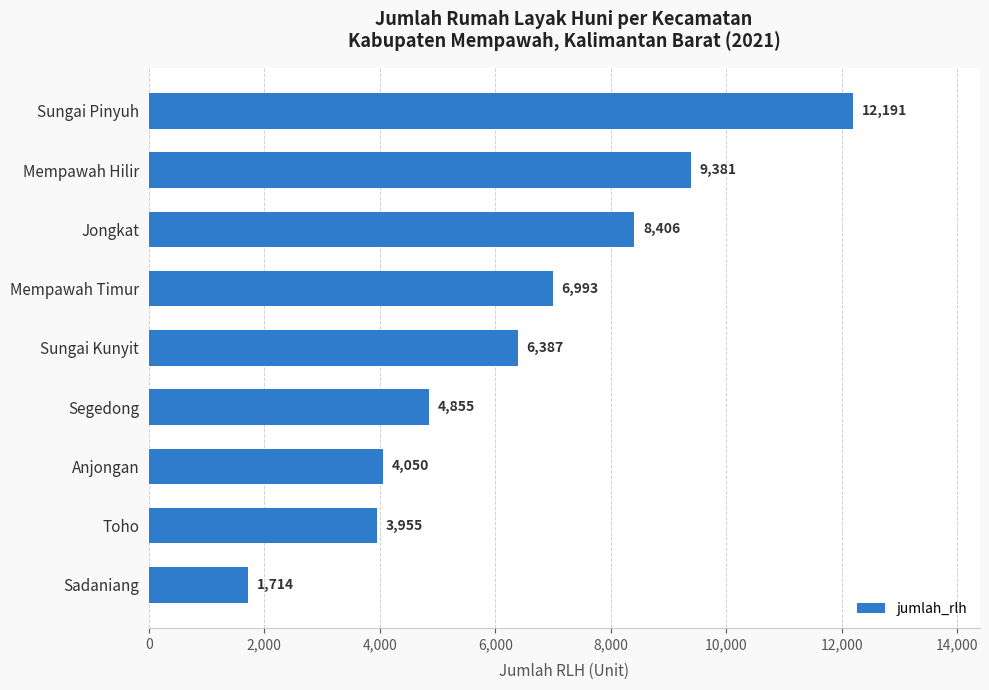

Which has a higher value, Jongkat or Mempawah Timur?

Jongkat